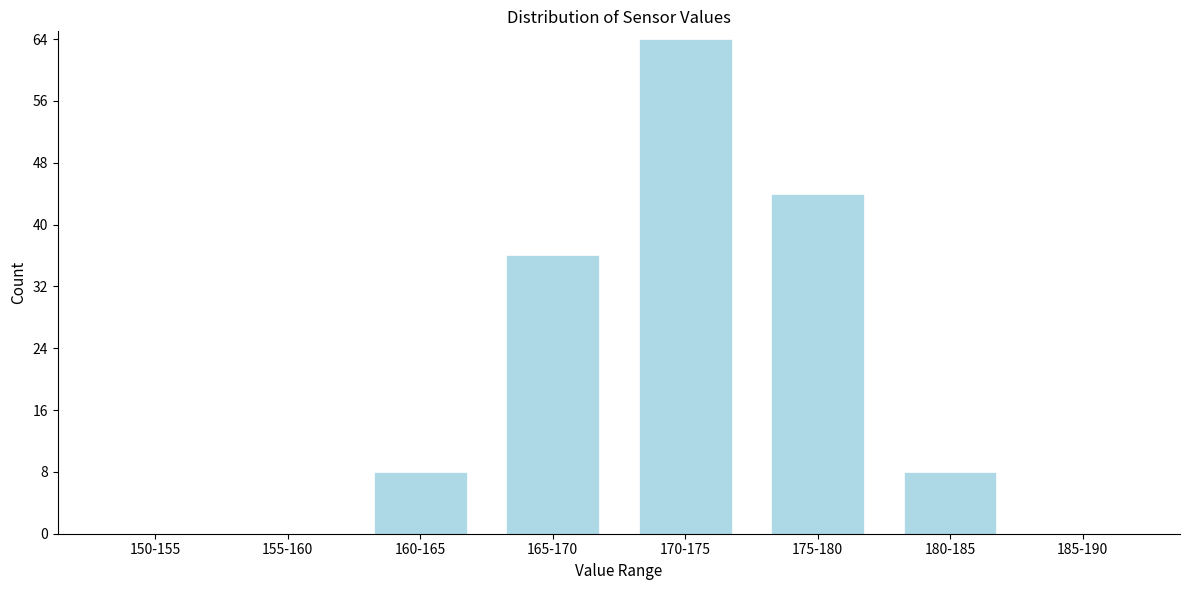

Reading left to right, list all the values displayed in this chart.

150-155=0	155-160=0	160-165=8	165-170=36	170-175=64	175-180=44	180-185=8	185-190=0